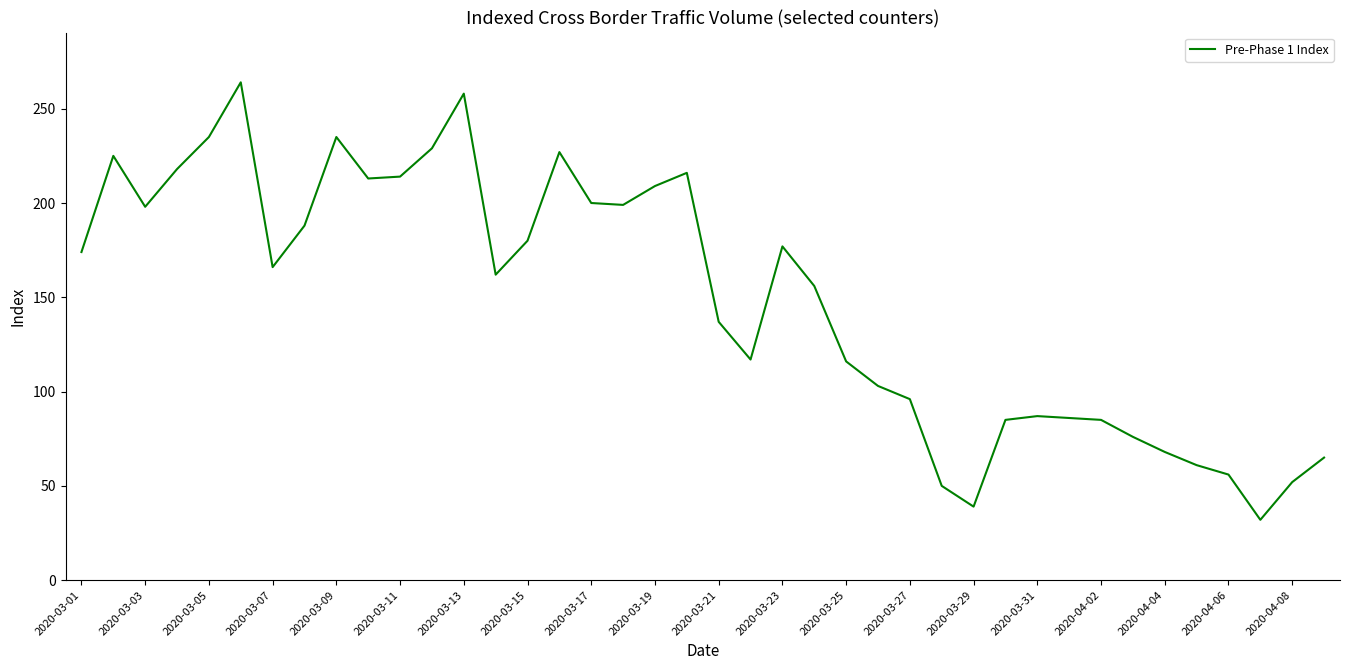

How many lines are shown in the chart?

1